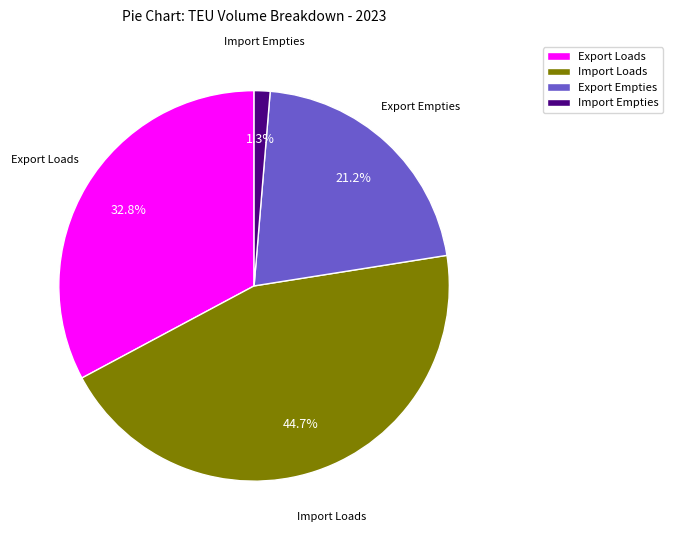

Rank the categories by value from lowest to highest.

Import Empties, Export Empties, Export Loads, Import Loads